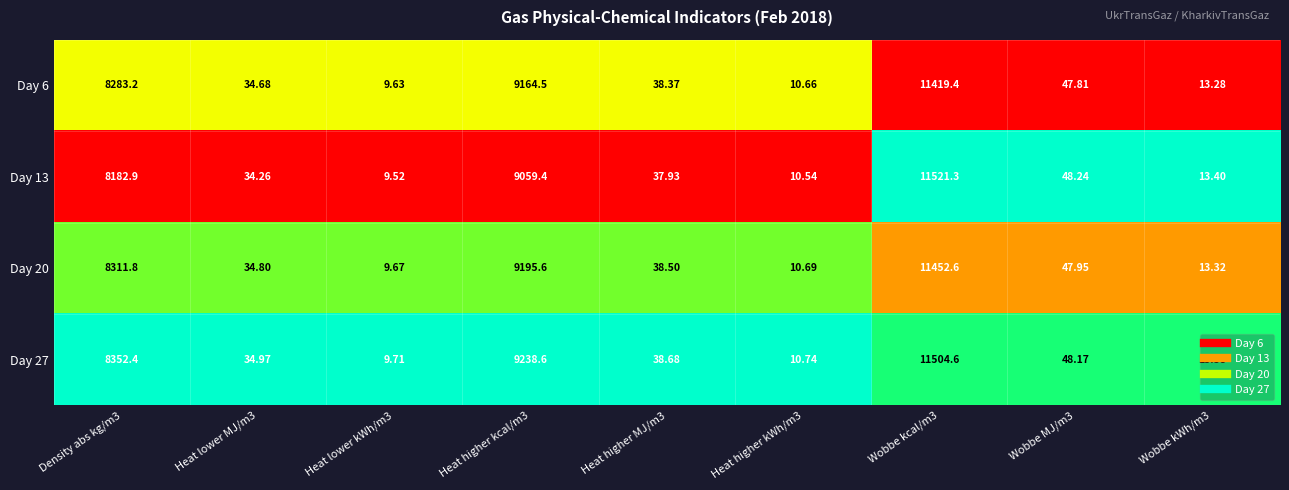

List the series in order of their peak value, highest first.

Day 13, Day 27, Day 20, Day 6